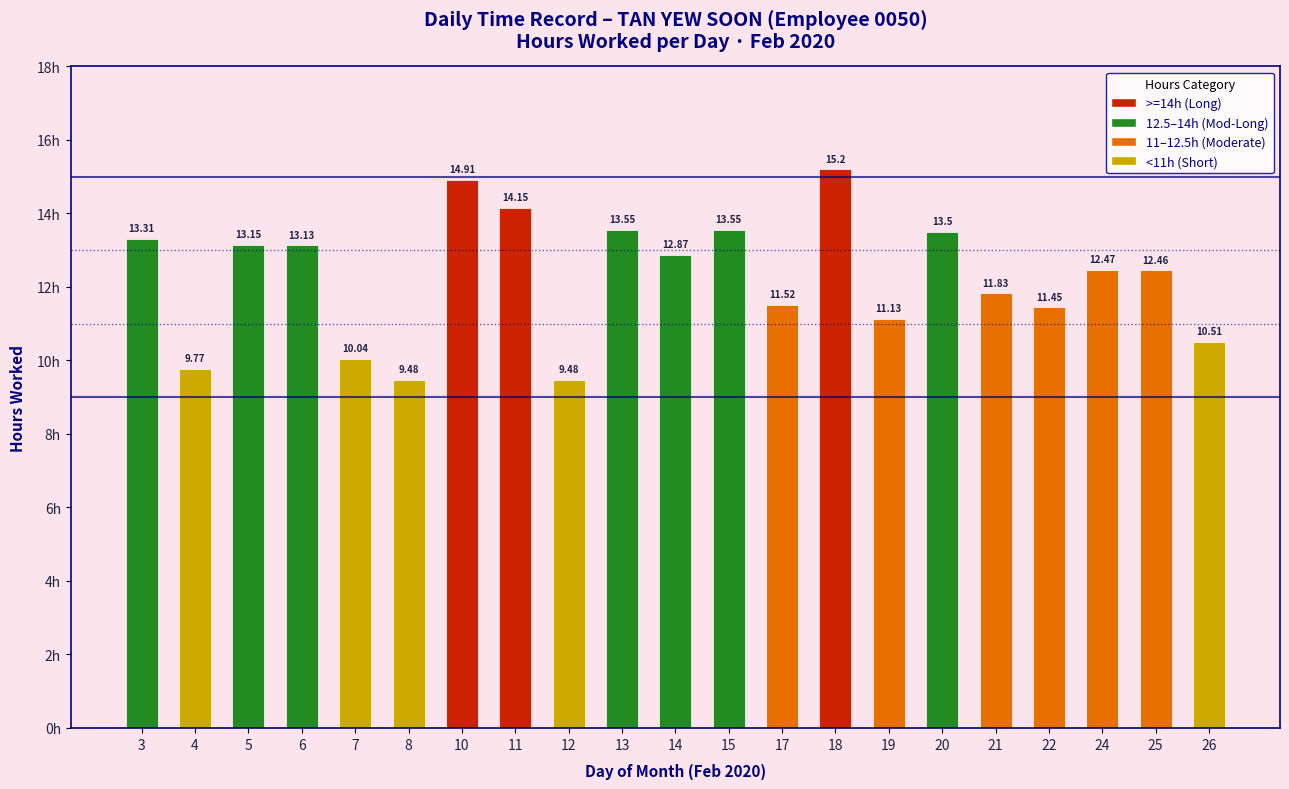

The chart shows a value of 2.7 at 12. True or false?

False